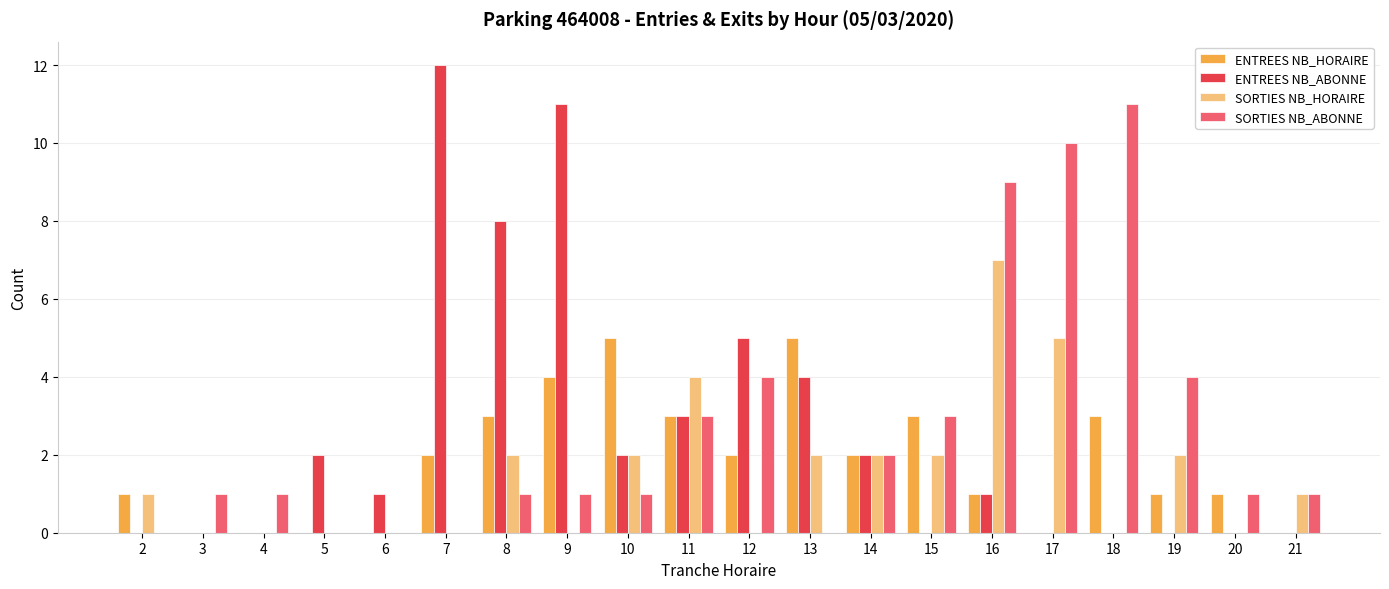

How many groups of bars are there?

20